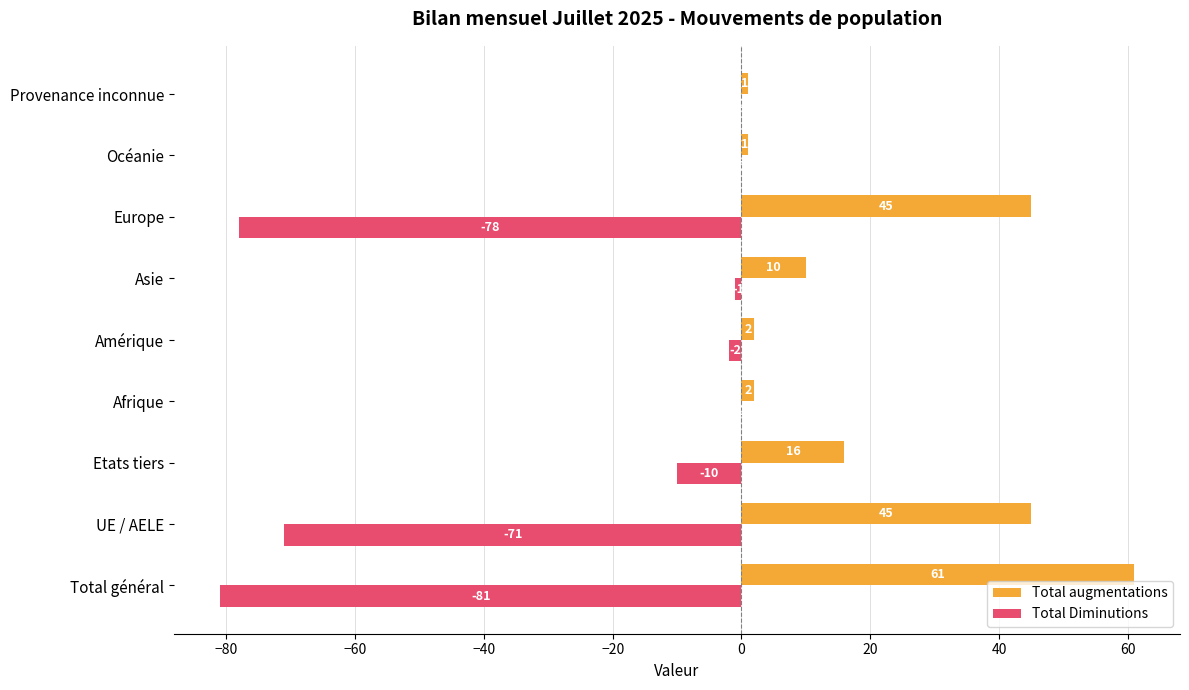

Which series has the largest total across all categories?

Total augmentations